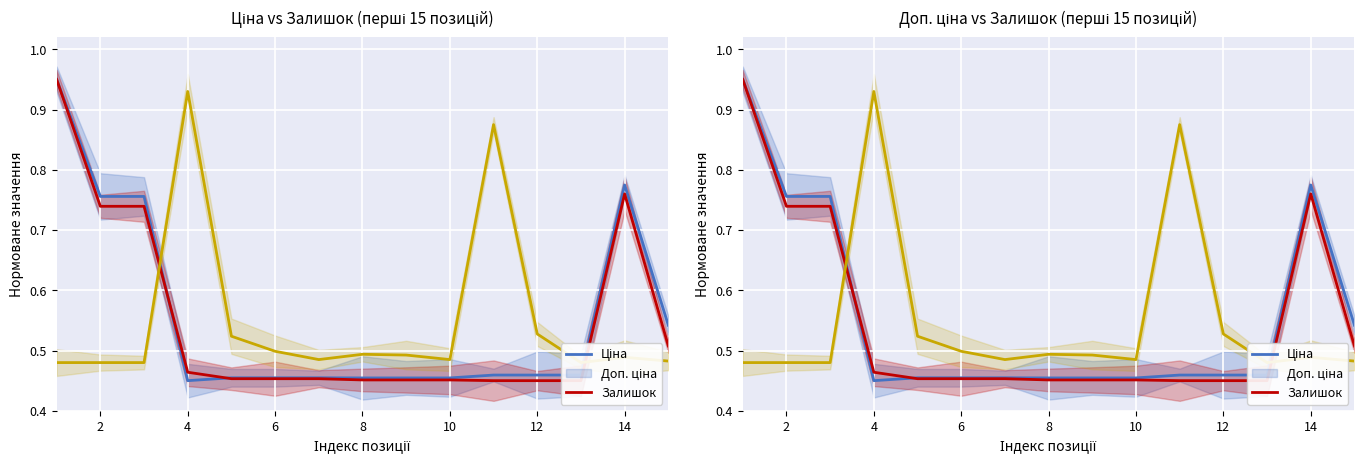

How many interior local peaks does the Ціна series have?

1